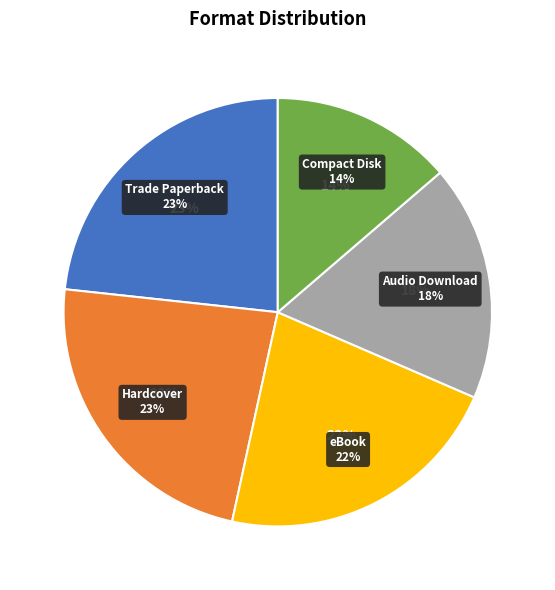

Is it true that eBook is 15% of the pie?

False